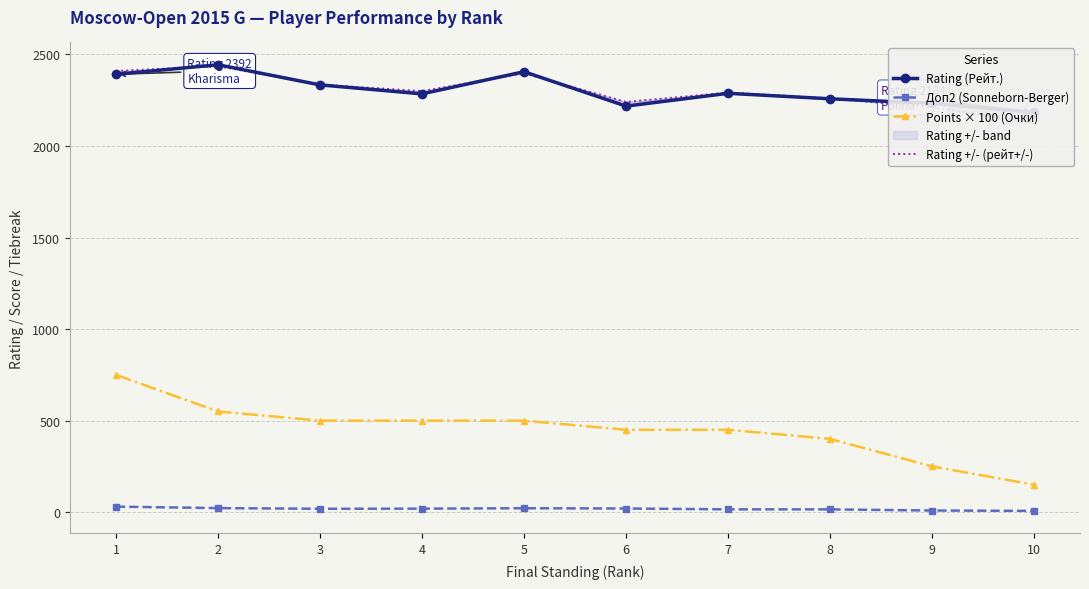

Which category has the highest value across all series?

2